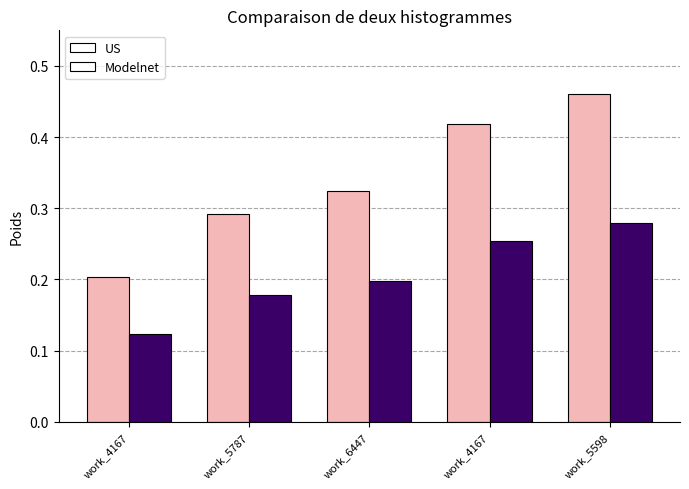

Are the bars horizontal?

No